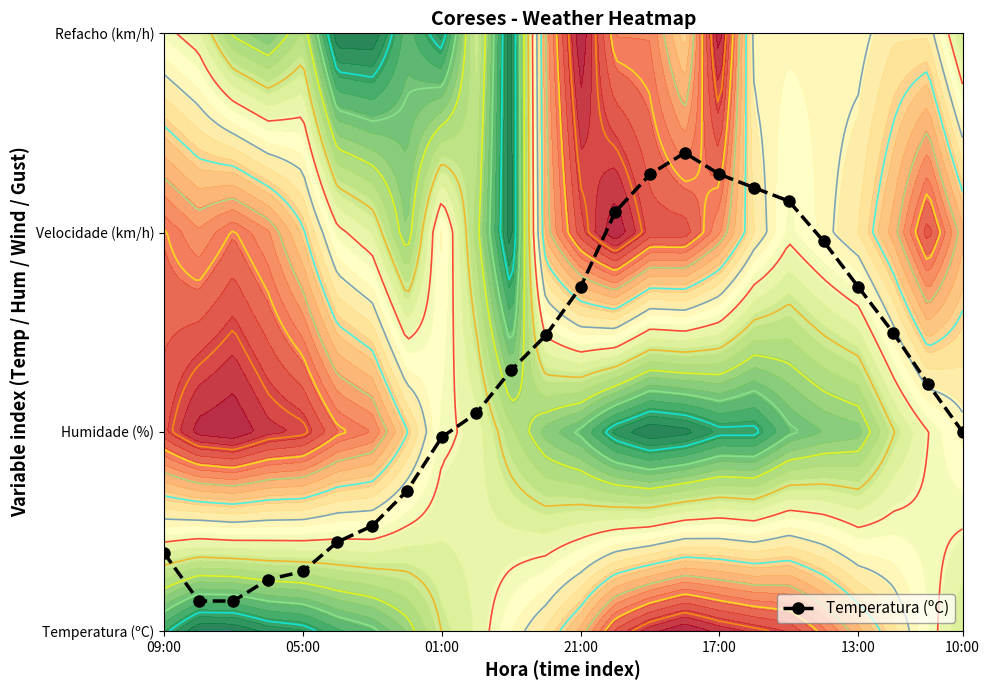

The value at 13 is 0.9. True or false?

False